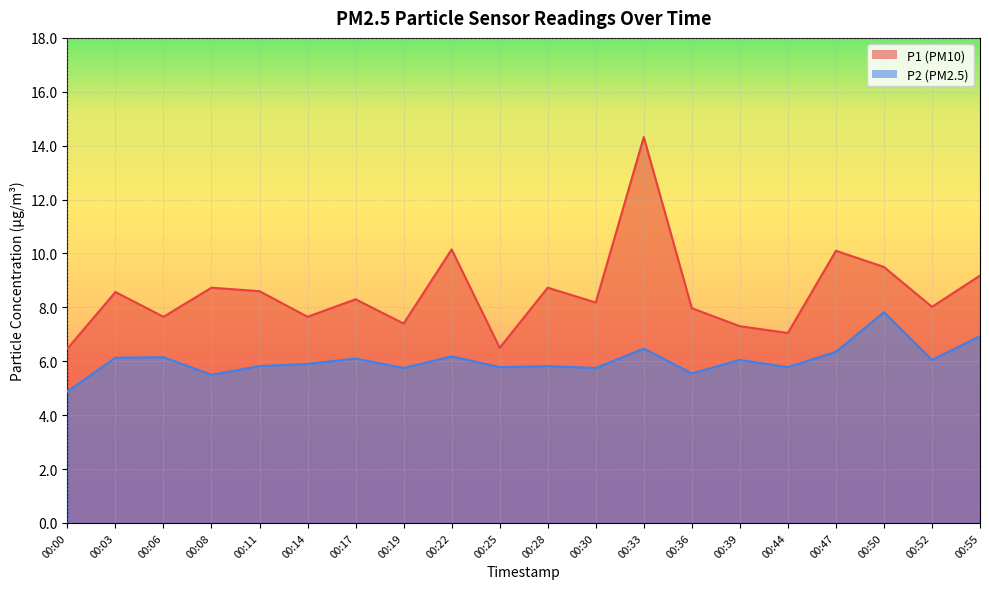

Which category has the lowest value in the P2 series?

00:00